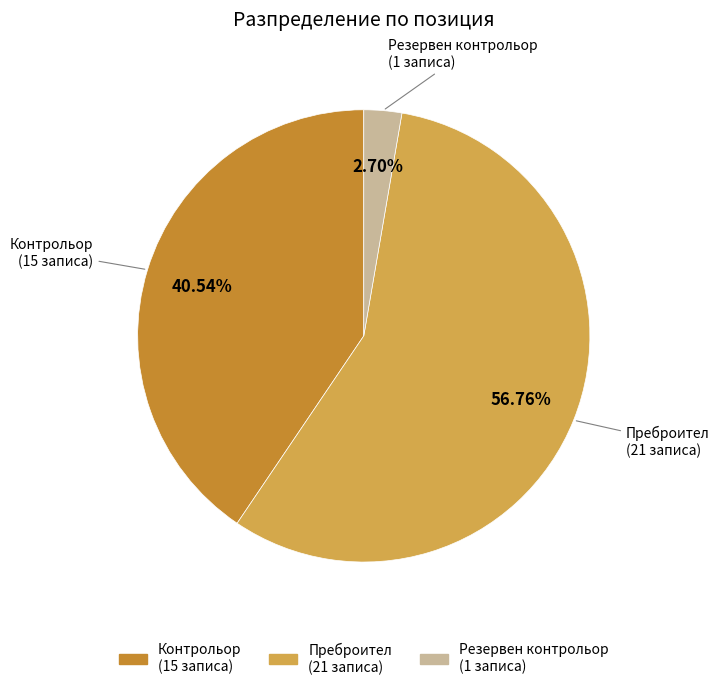

Is the sum of Резервен контрольор and Контрольор greater than half?

No